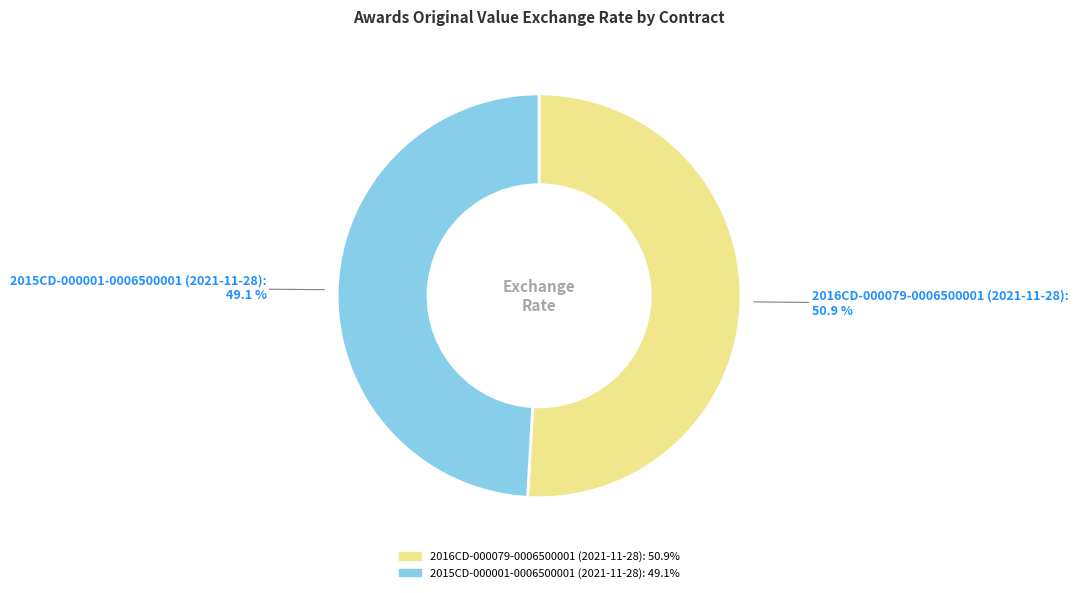

How many slices are in this pie chart?

2